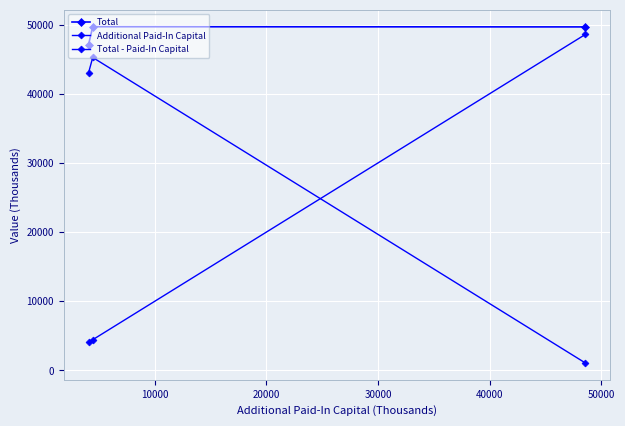

How many data points in Total - Paid-In Capital are less than 43016?

1